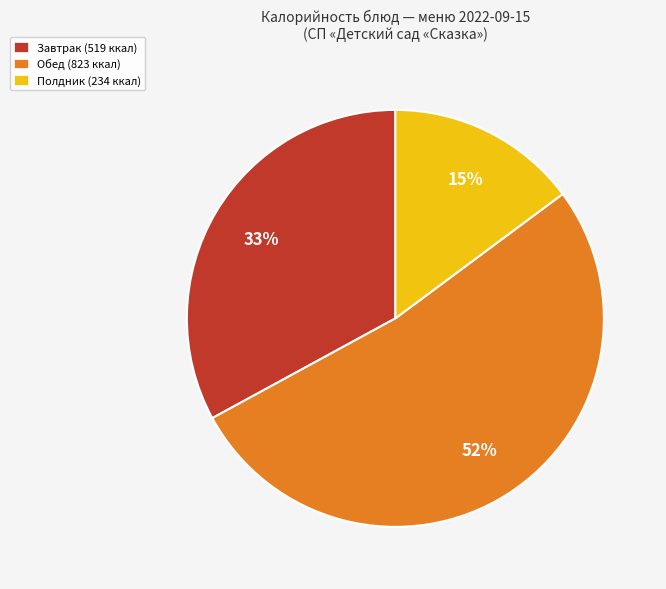

To the nearest percent, what is the difference between the Полдник (234 ккал) and Обед (823 ккал) slice percentages?

37%